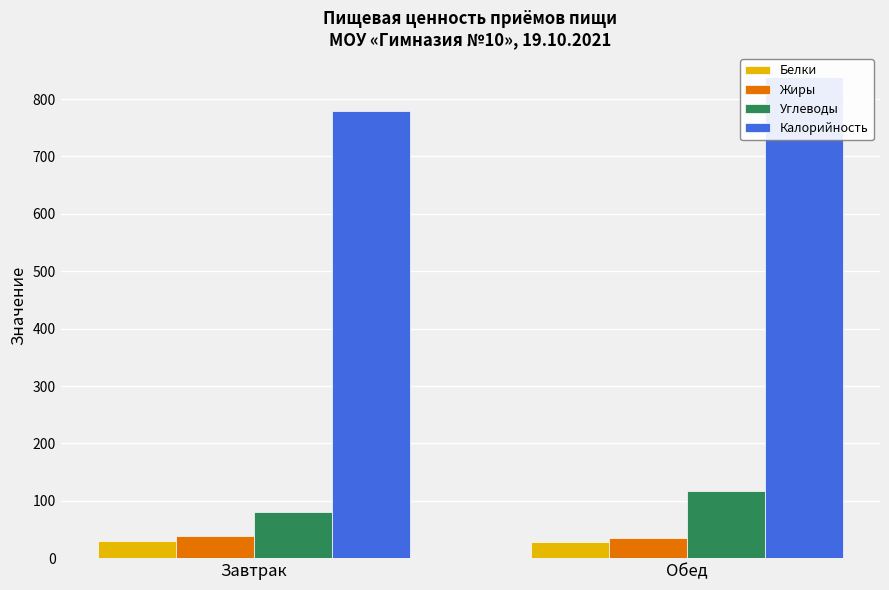

Which series has the largest total across all categories?

Калорийность